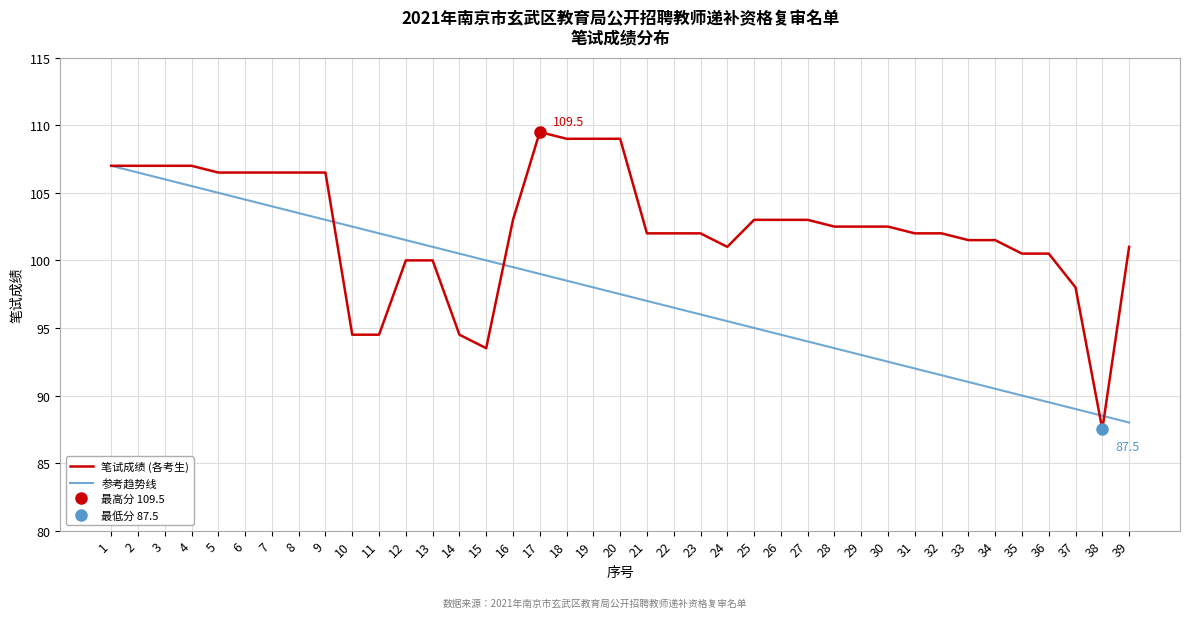

Reading right to left, list all the values displayed in this chart.

笔试成绩 (各考生): 101.0	87.5	98.0	100.5	100.5	101.5	101.5	102.0	102.0	102.5	102.5	102.5	103.0	103.0	103.0	101.0	102.0	102.0	102.0	109.0	109.0	109.0	109.5	103.0	93.5	94.5	100.0	100.0	94.5	94.5	106.5	106.5	106.5	106.5	106.5	107.0	107.0	107.0	107.0
参考趋势线: 88.0	88.5	89.0	89.5	90.0	90.5	91.0	91.5	92.0	92.5	93.0	93.5	94.0	94.5	95.0	95.5	96.0	96.5	97.0	97.5	98.0	98.5	99.0	99.5	100.0	100.5	101.0	101.5	102.0	102.5	103.0	103.5	104.0	104.5	105.0	105.5	106.0	106.5	107.0